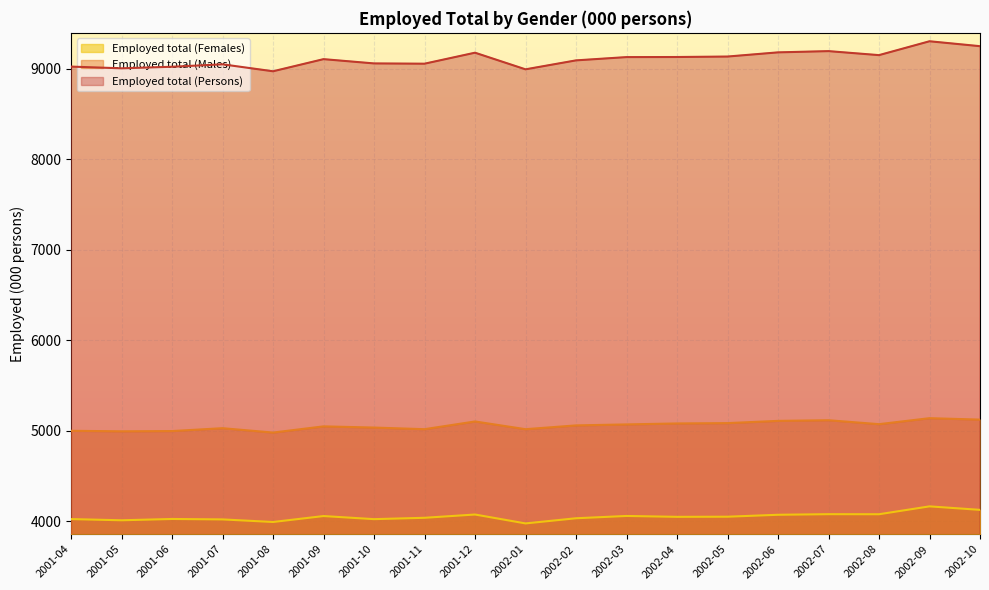

What is the difference between the second highest and minimum values in the Employed total (Females) series?

149.8